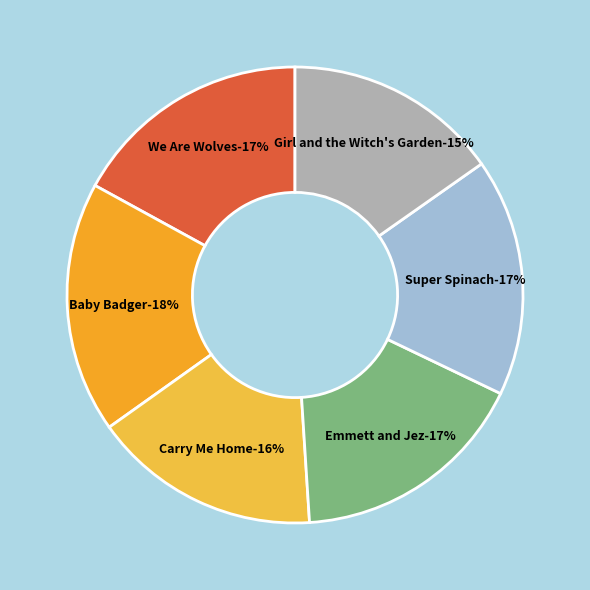

To the nearest percent, what is the average slice percentage?

17%